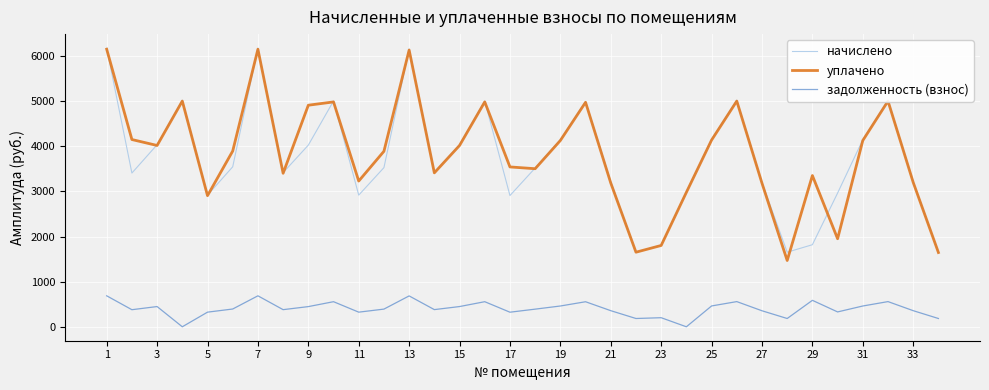

What is the sum of all уплачено values?

130075.9